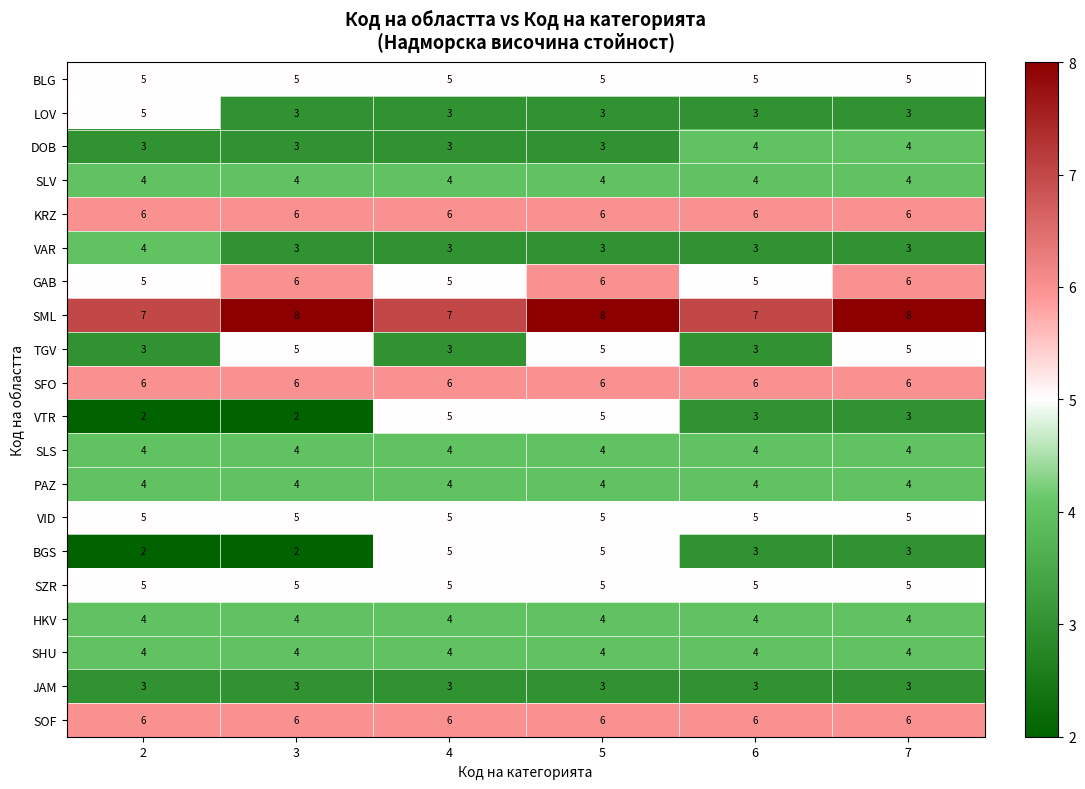

What is the total value across all series at 4?

90